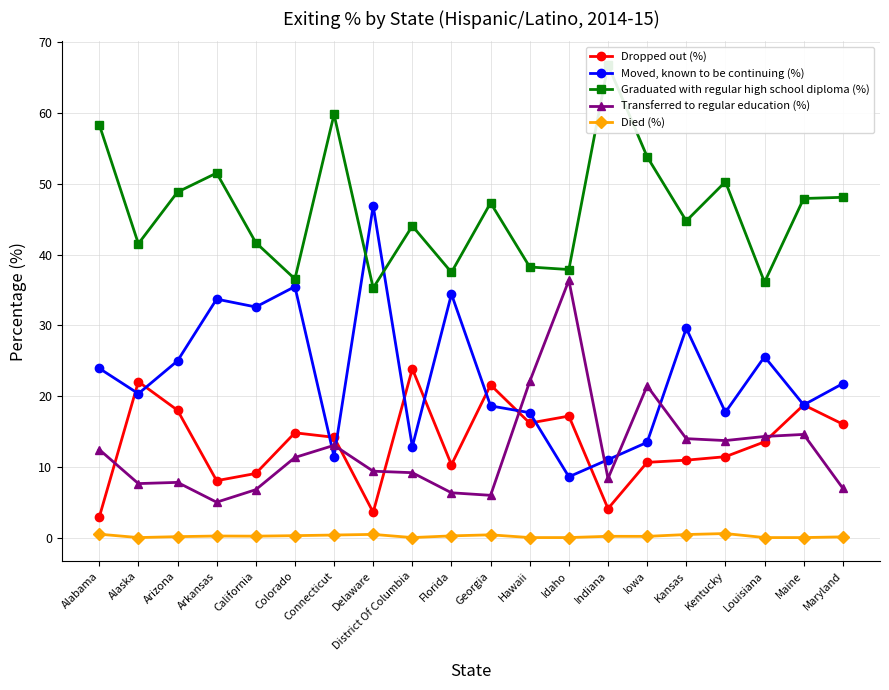

True or false: Transferred to regular education (%) and Graduated with regular high school diploma (%) cross at least once.

False